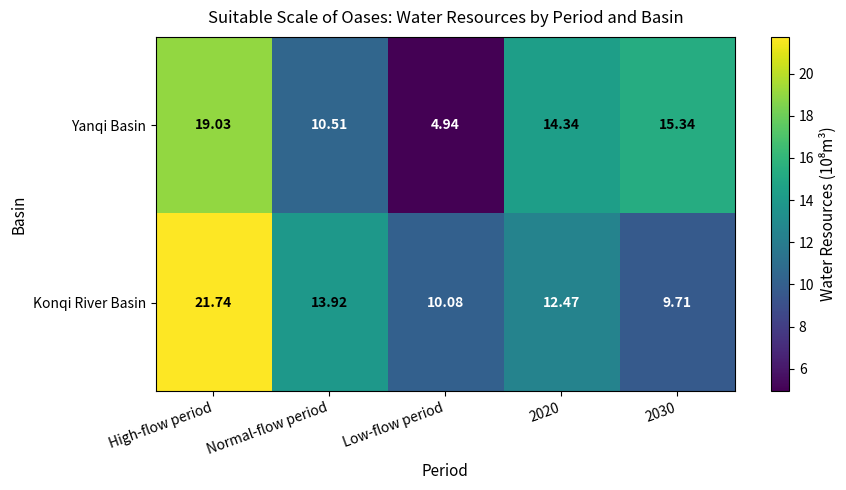

At which label does Konqi River Basin reach its peak?

High-flow period